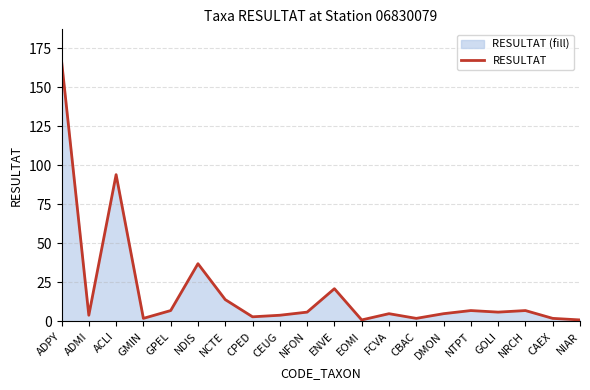

List the labels in order of value, smallest first.

EOMI, NIAR, GMIN, CBAC, CAEX, CPED, ADMI, CEUG, FCVA, DMON, NFON, GOLI, GPEL, NTPT, NRCH, NCTE, ENVE, NDIS, ACLI, ADPY